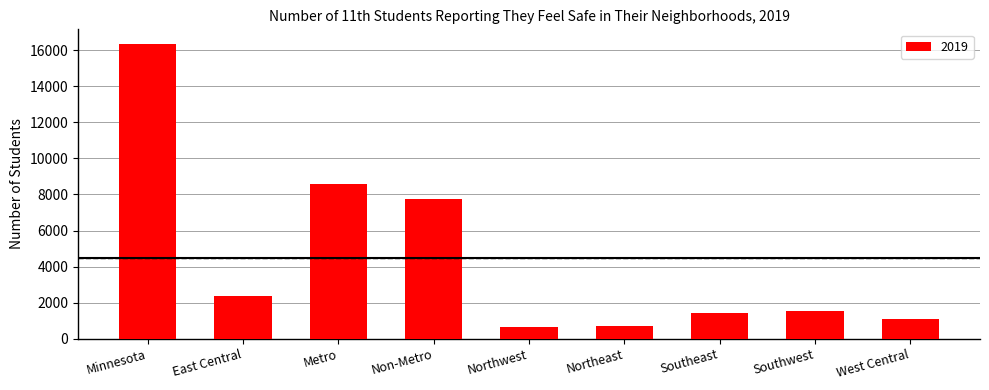

Which has a higher value, Southwest or Minnesota?

Minnesota